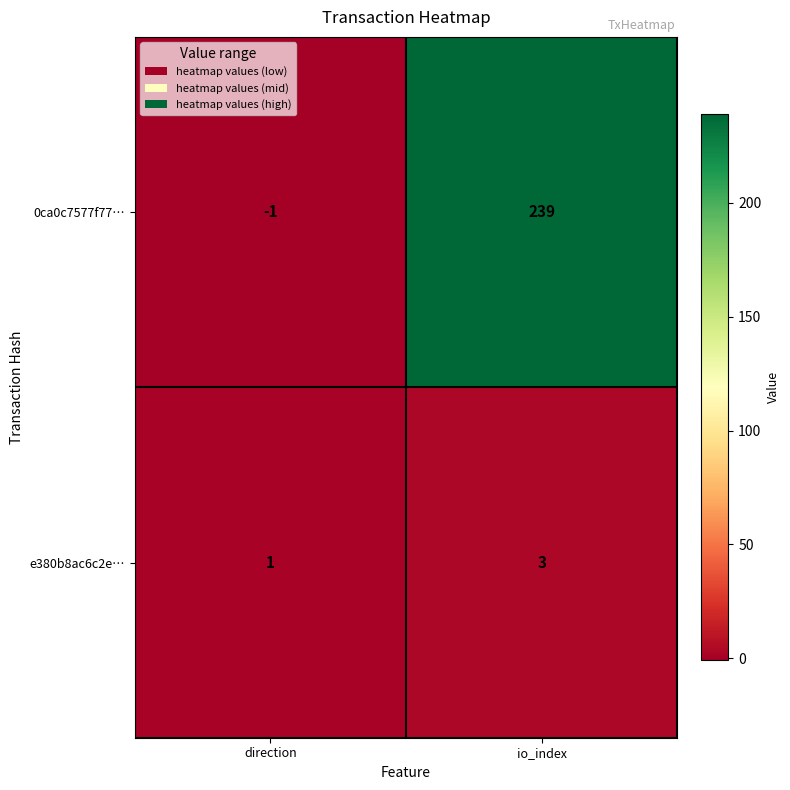

What is the total value across all series at io_index?

242